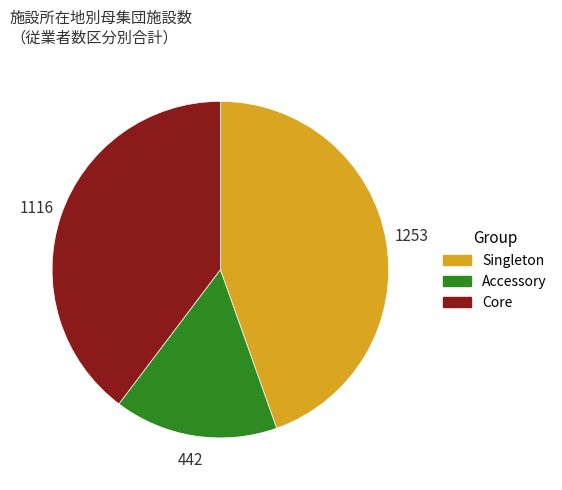

How many slices are in this pie chart?

3